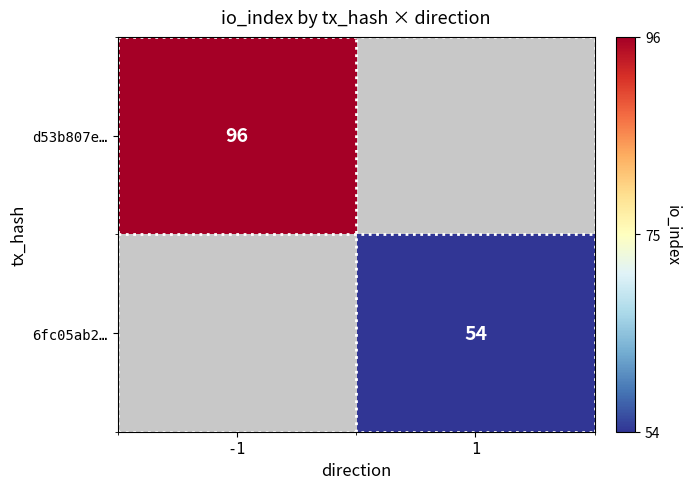

What is the maximum value shown in the chart?

96.0